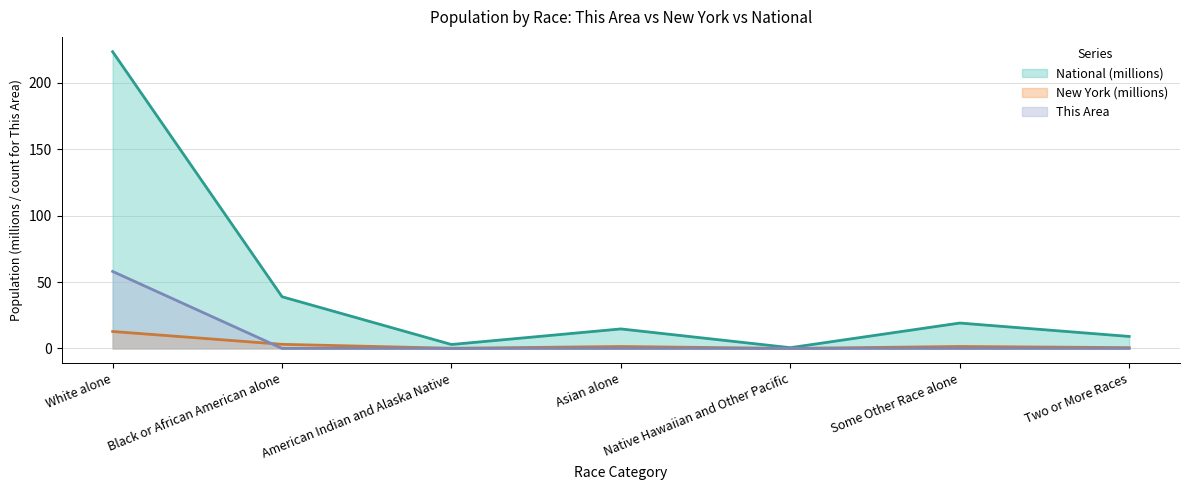

The This Area series shows 0.0 at Native Hawaiian and Other Pacific. True or false?

True